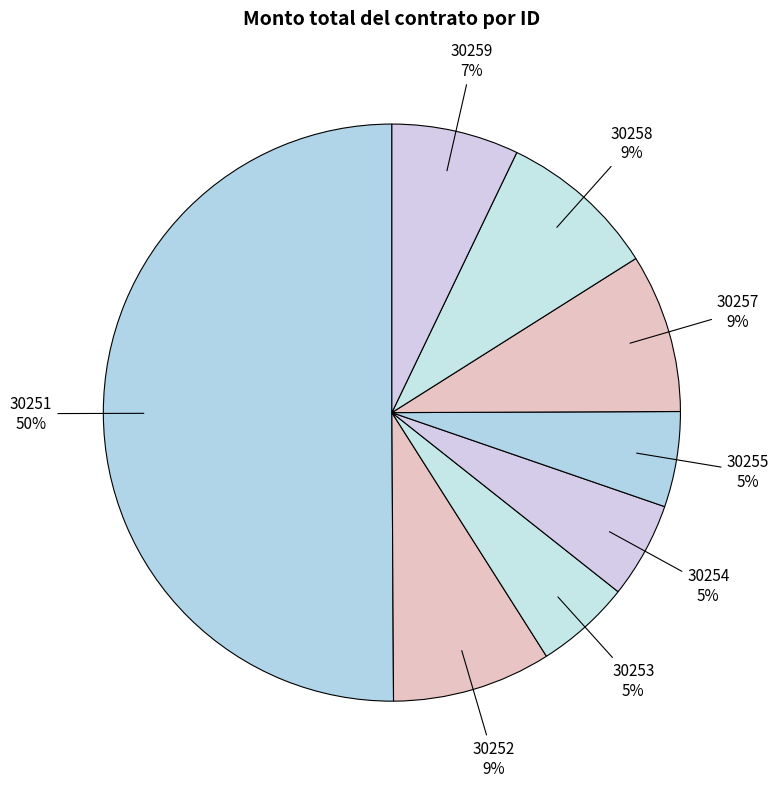

Is it true that 30257 is 9% of the pie?

True